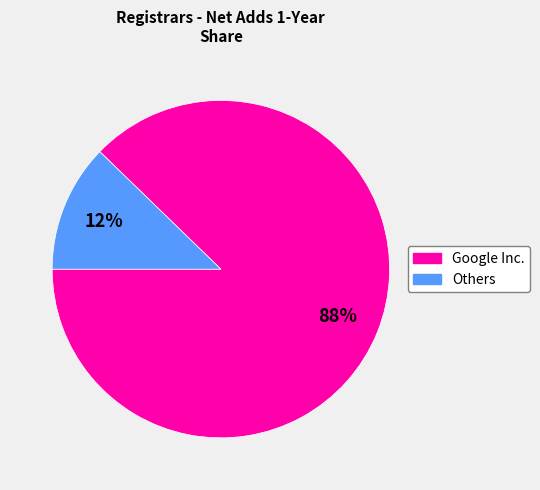

How many slices are in this pie chart?

2